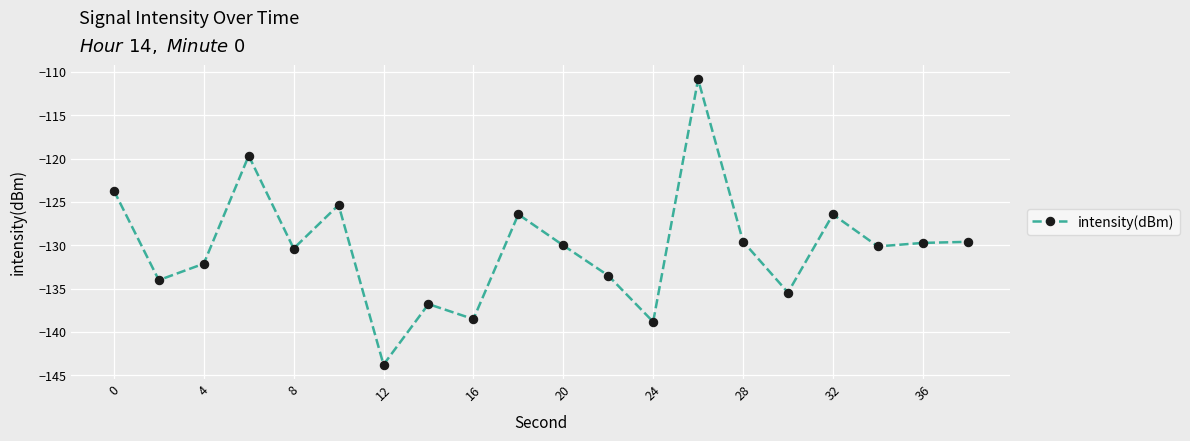

What is the difference between the maximum and minimum values?

32.9